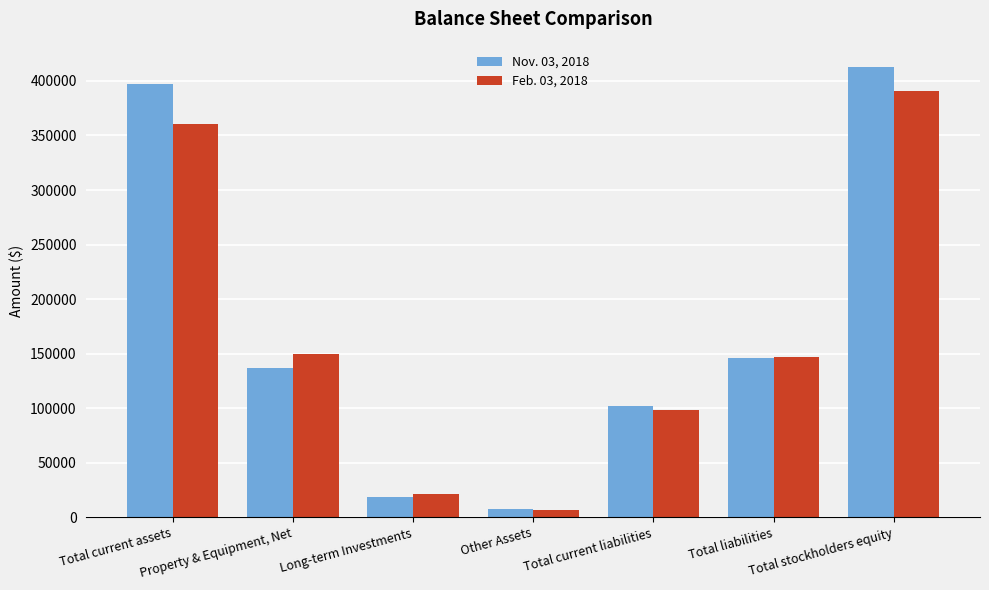

What is the difference between the second highest and minimum values in the Feb. 03, 2018 series?

354051